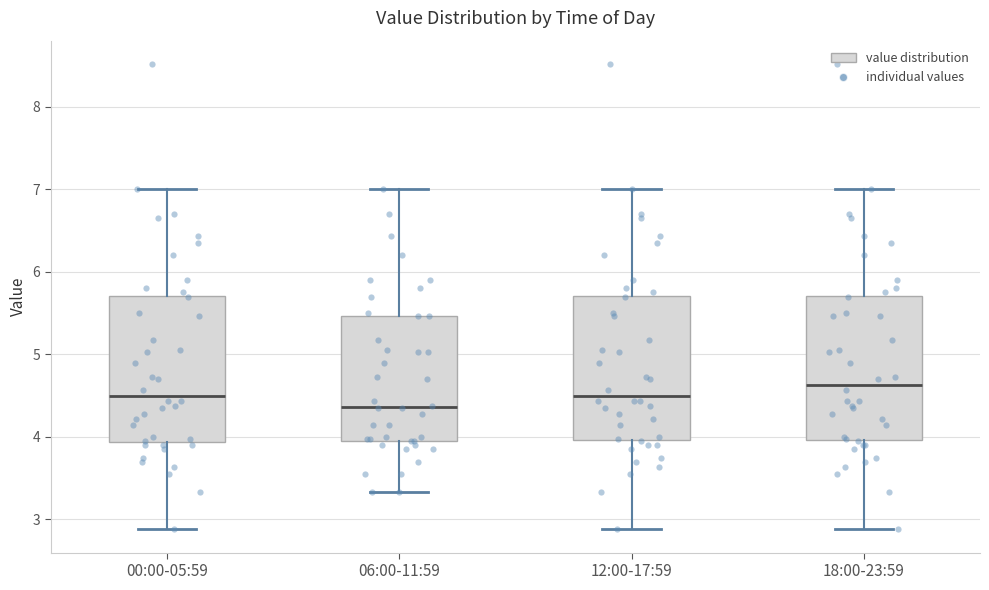

Reading left to right, transcribe this box plot: for each box, give where its median line is, the range the box spans, and where its two whiskers end, as read against the y-axis. The values are not printed on the chart, so give them approximately, as read against the axis.

00:00-05:59: median 4.5, box 3.9 to 5.7, whiskers 2.9 to 7.0
06:00-11:59: median 4.4, box 4.0 to 5.5, whiskers 3.3 to 7.0
12:00-17:59: median 4.5, box 4.0 to 5.7, whiskers 2.9 to 7.0
18:00-23:59: median 4.6, box 4.0 to 5.7, whiskers 2.9 to 7.0